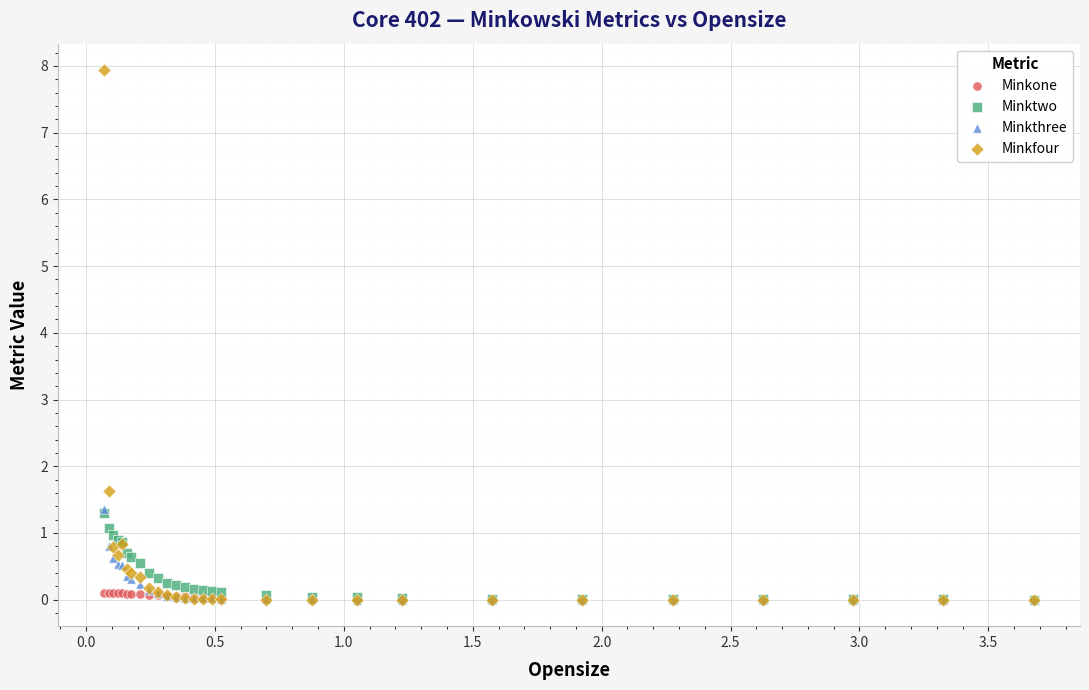

In the Minkfour series, what Y value is closest to 3?

1.6